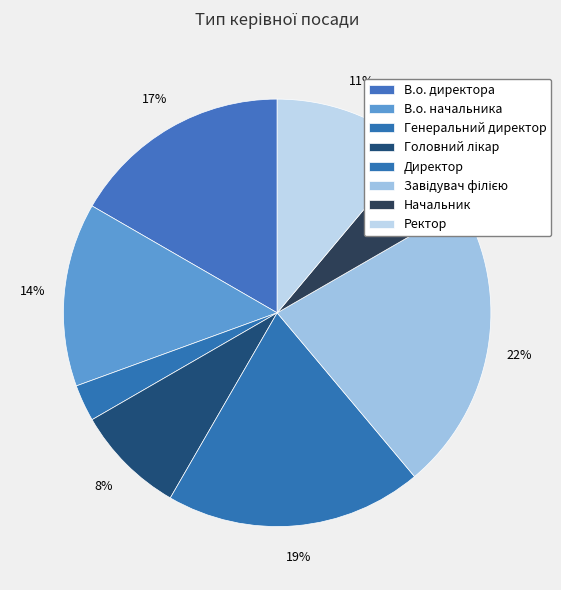

Between Ректор and Генеральний директор, which is larger?

Ректор